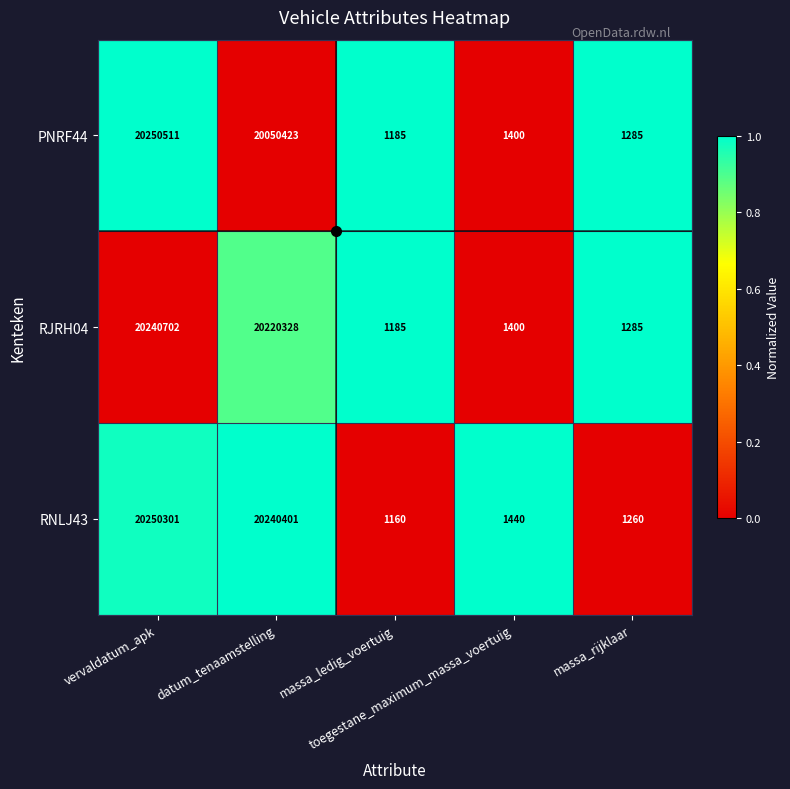

What is the lowest value of the RJRH04 series?

1185